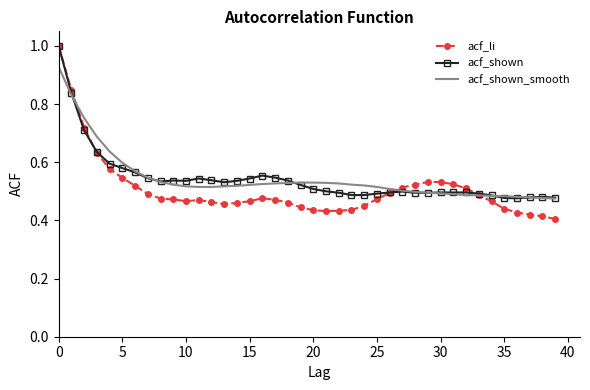

Which series has the widest spread of values?

acf_li